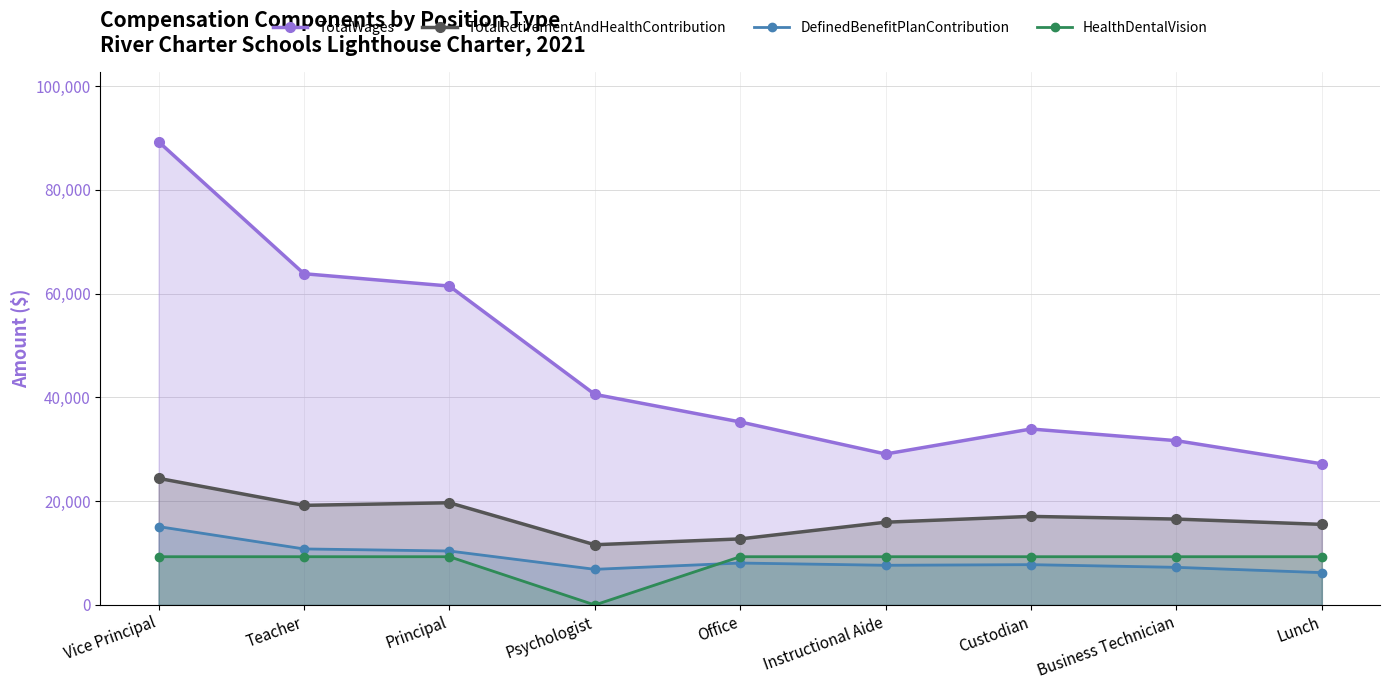

How many data points in TotalRetirementAndHealthContribution are above 16555?

4